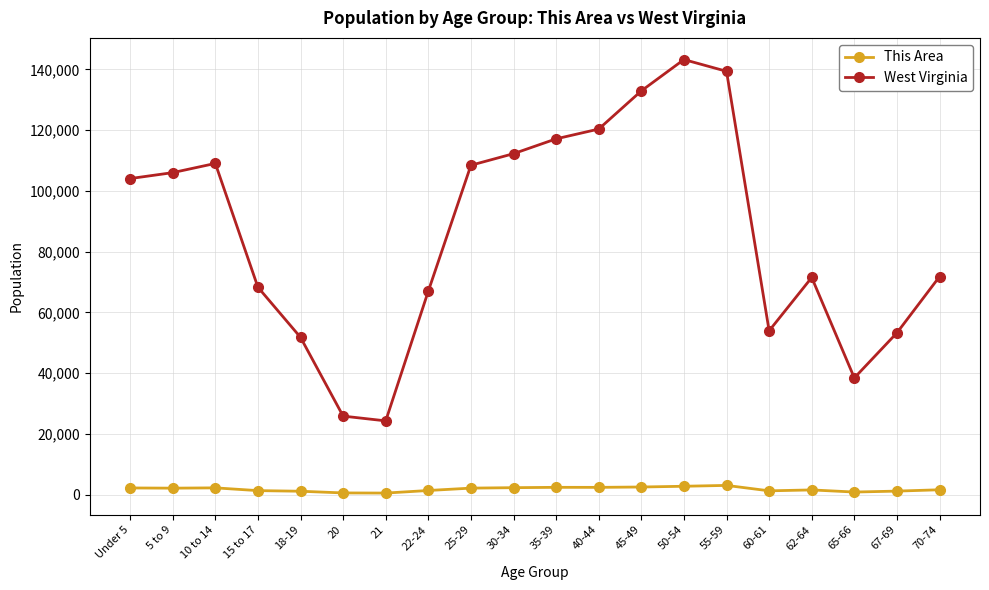

Which series has the largest total across all categories?

West Virginia